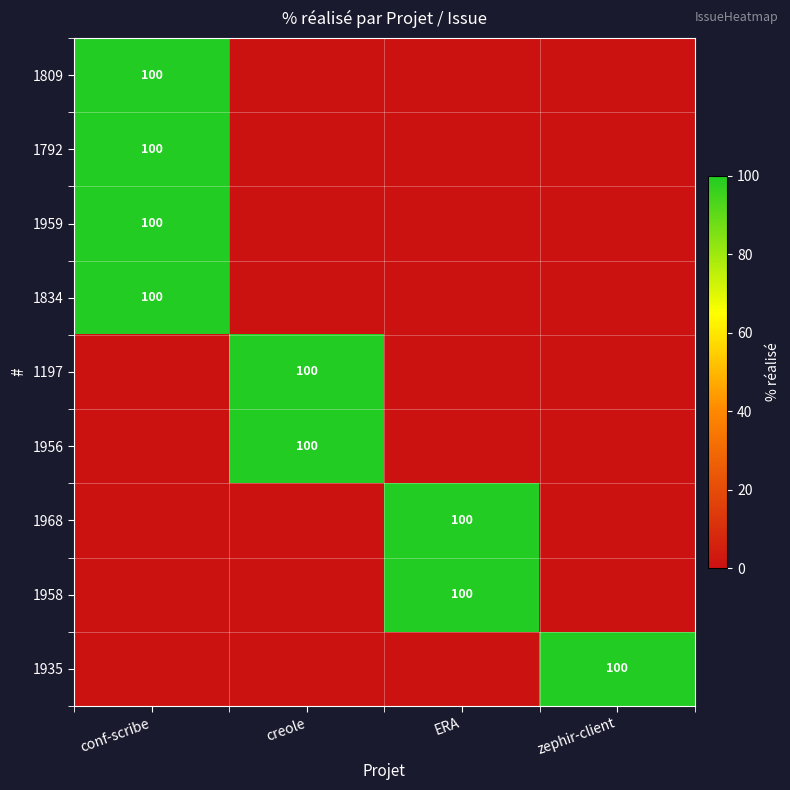

Is it true that 1956 equals 63 at creole?

False